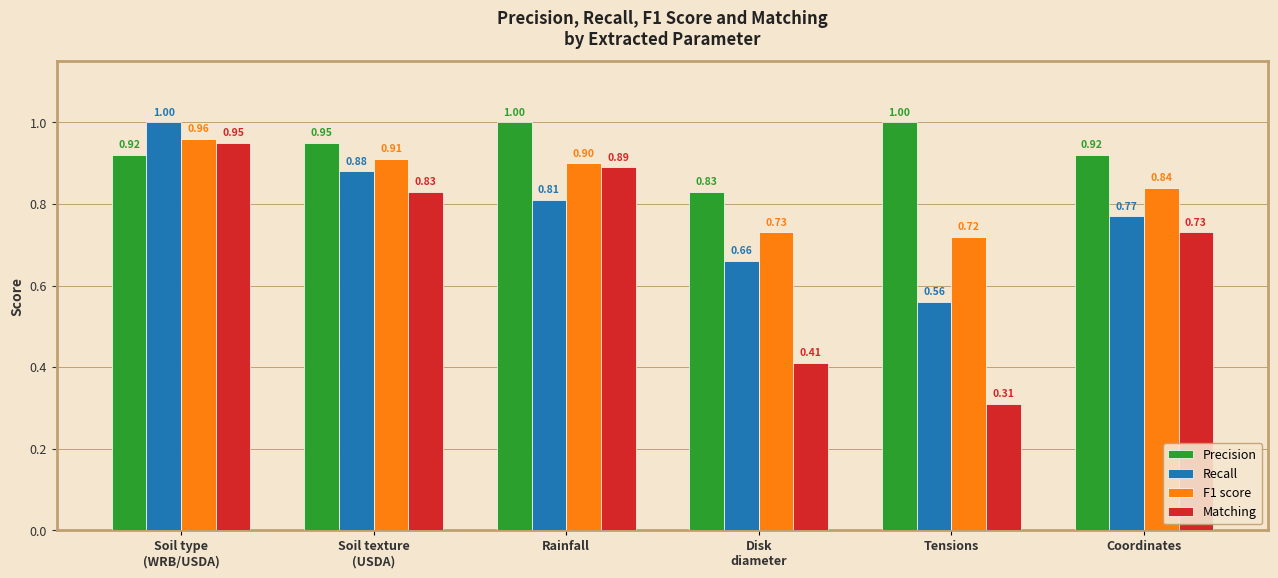

List the series in order of their overall mean, highest first.

Precision, F1 score, Recall, Matching